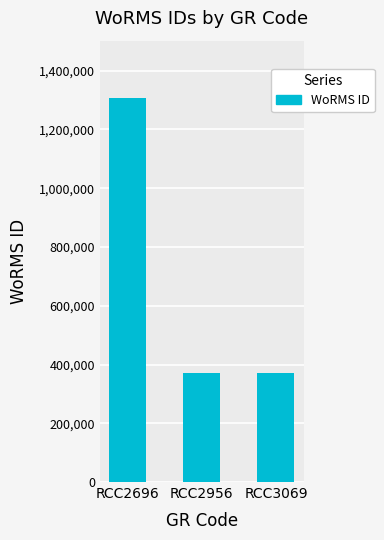

What is the maximum value shown in the chart?

1306228